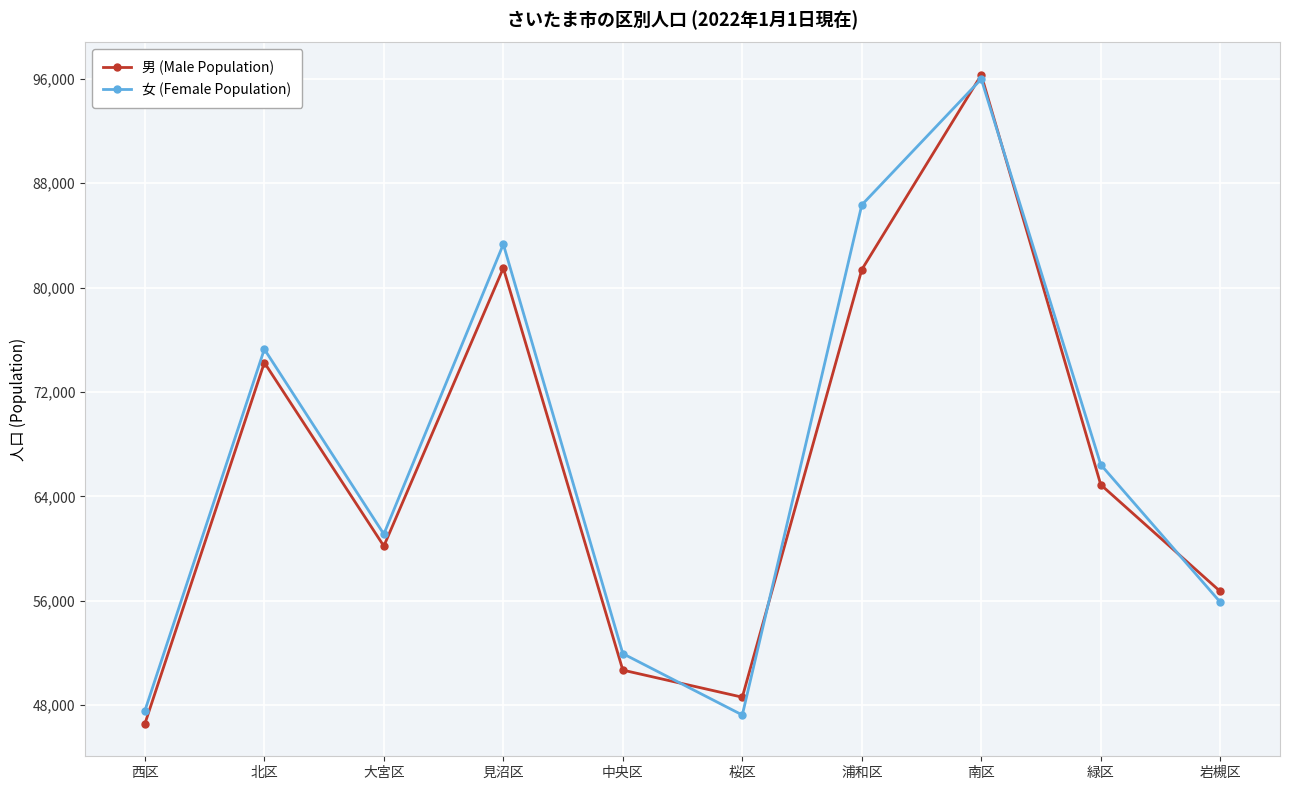

The value of 男 (Male Population) at 桜区 is 83345. True or false?

False